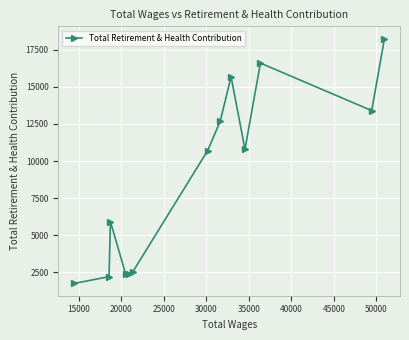

What is the sum of all values?

115303